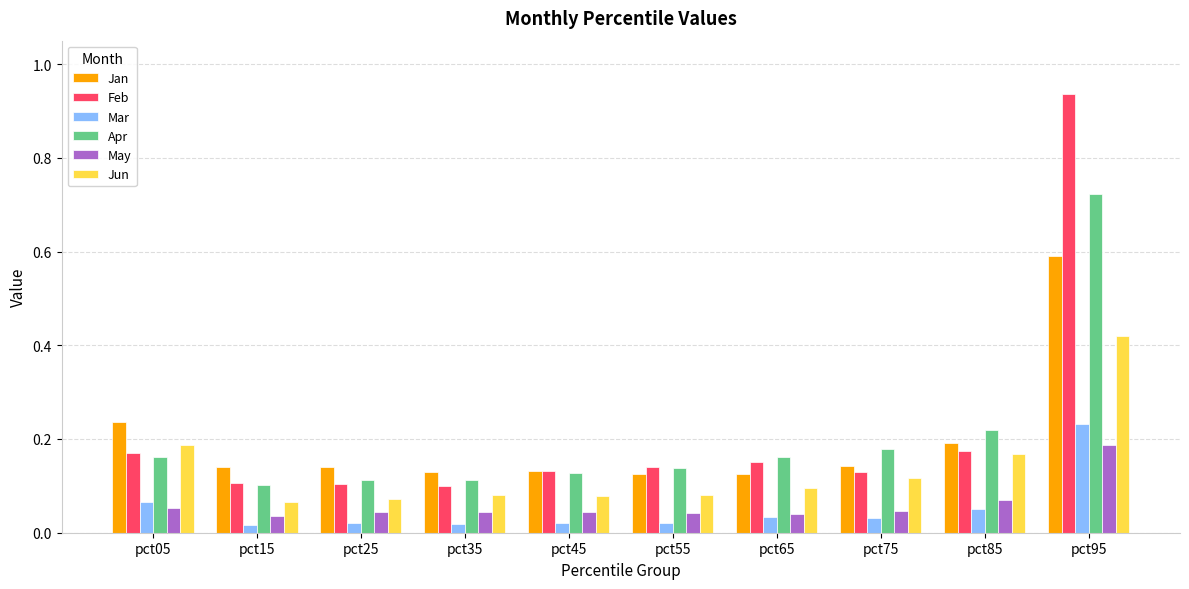

Between pct45 and pct95, which series saw the biggest shift?

Feb